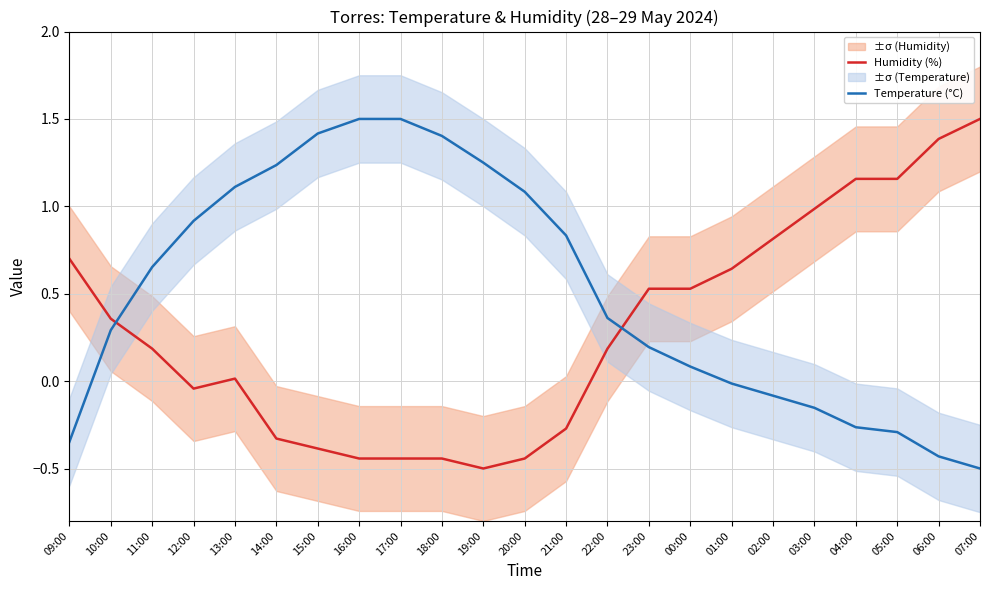

What is the difference between the maximum and minimum values in the Humidity (%) series?

2.0